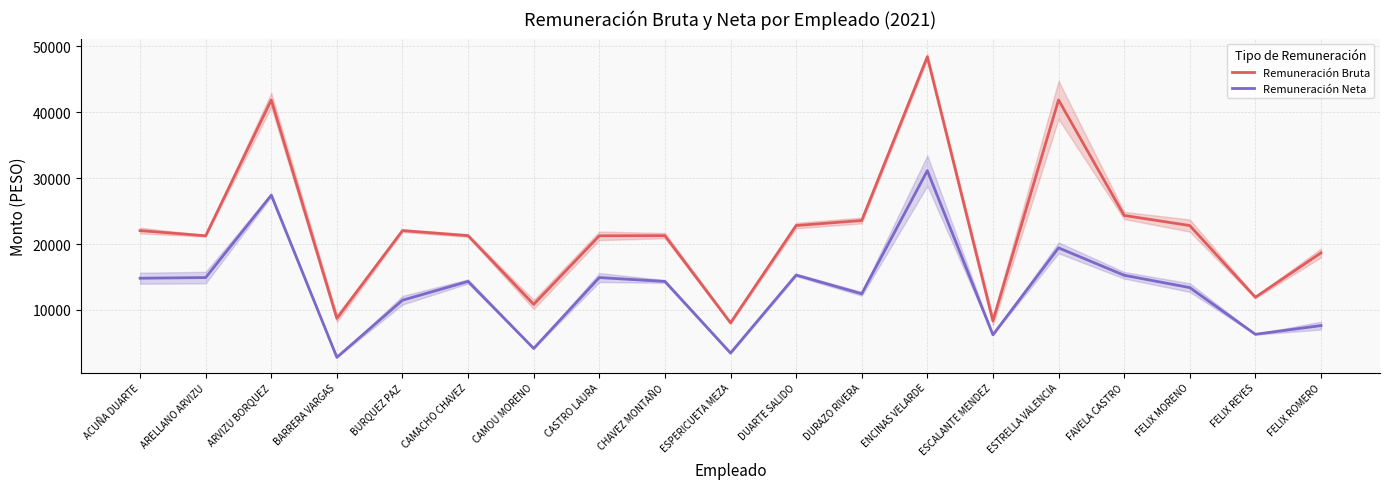

Where is Remuneración Neta nearest to the value 16976?

DUARTE SALIDO